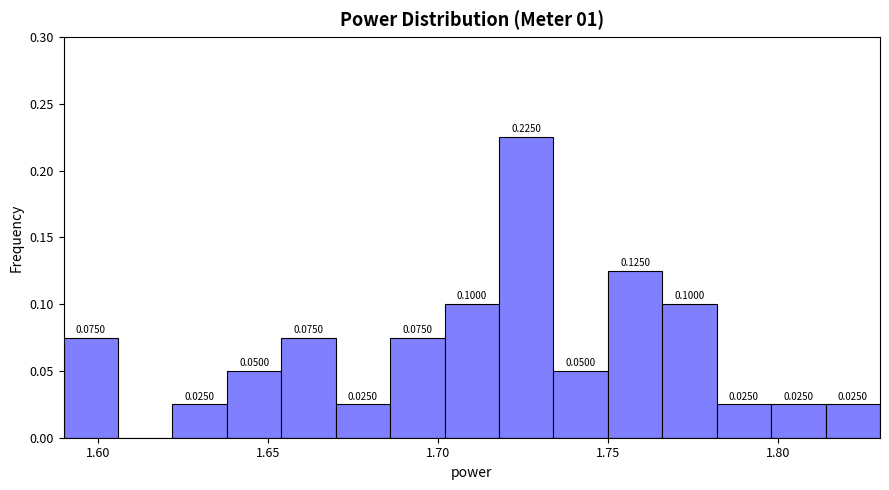

Around what value on the x-axis is the tallest bar? Give the approximate position of its centre, as read against the axis.

1.725